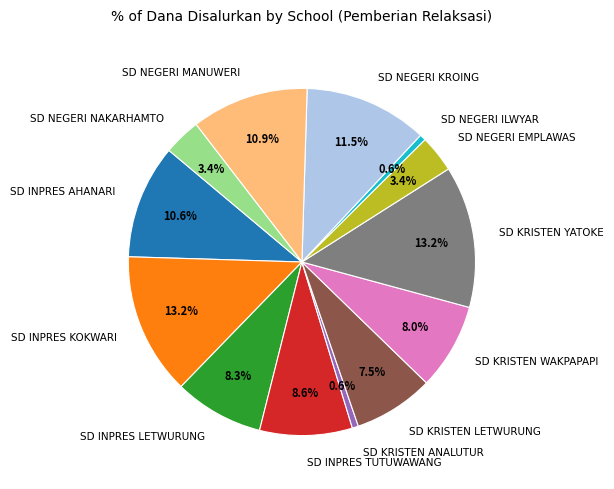

Is there a majority slice in this chart?

No